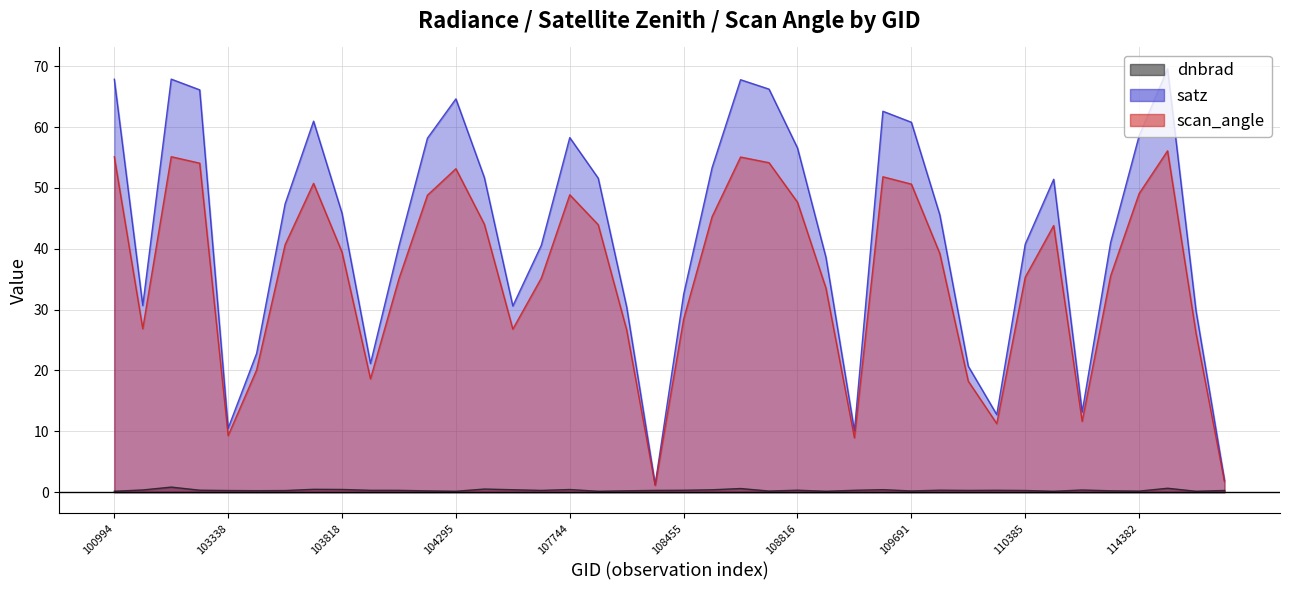

True or false: scan_angle has more than 0 interior local peaks.

True